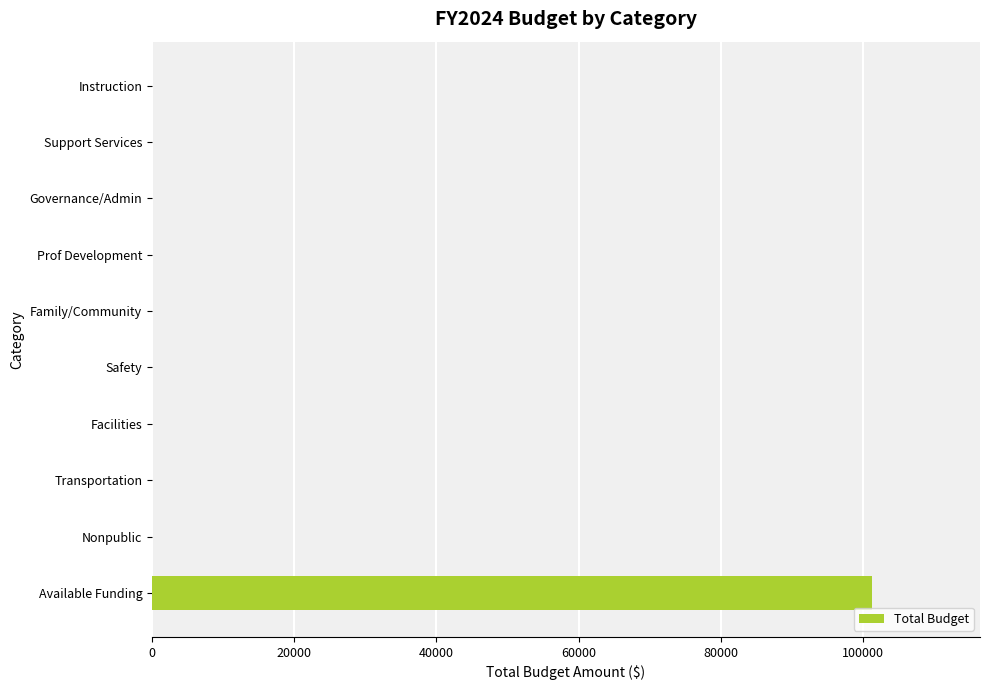

Are the bars horizontal?

Yes